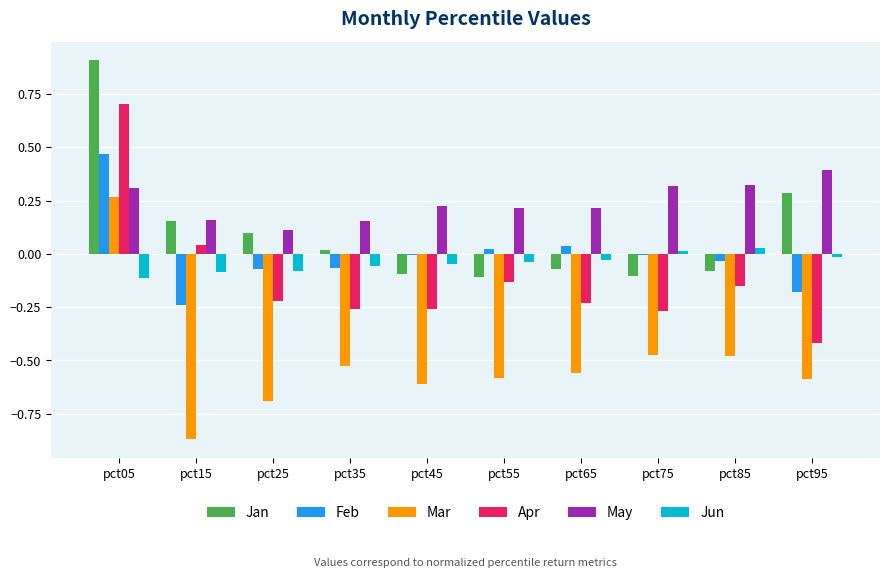

Is it true that Jun equals -0.1 at pct15?

True